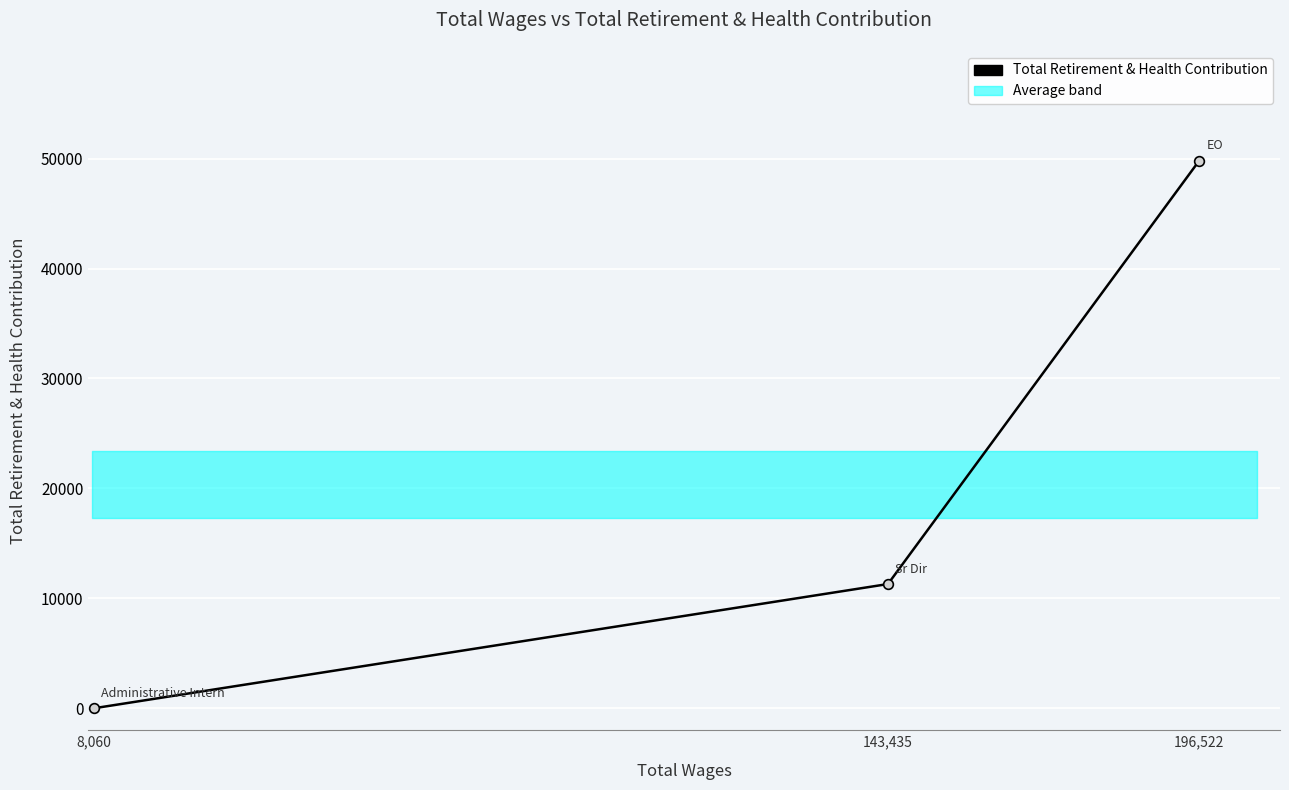

What is the change in value from 8,060 to 196,522?

+49827